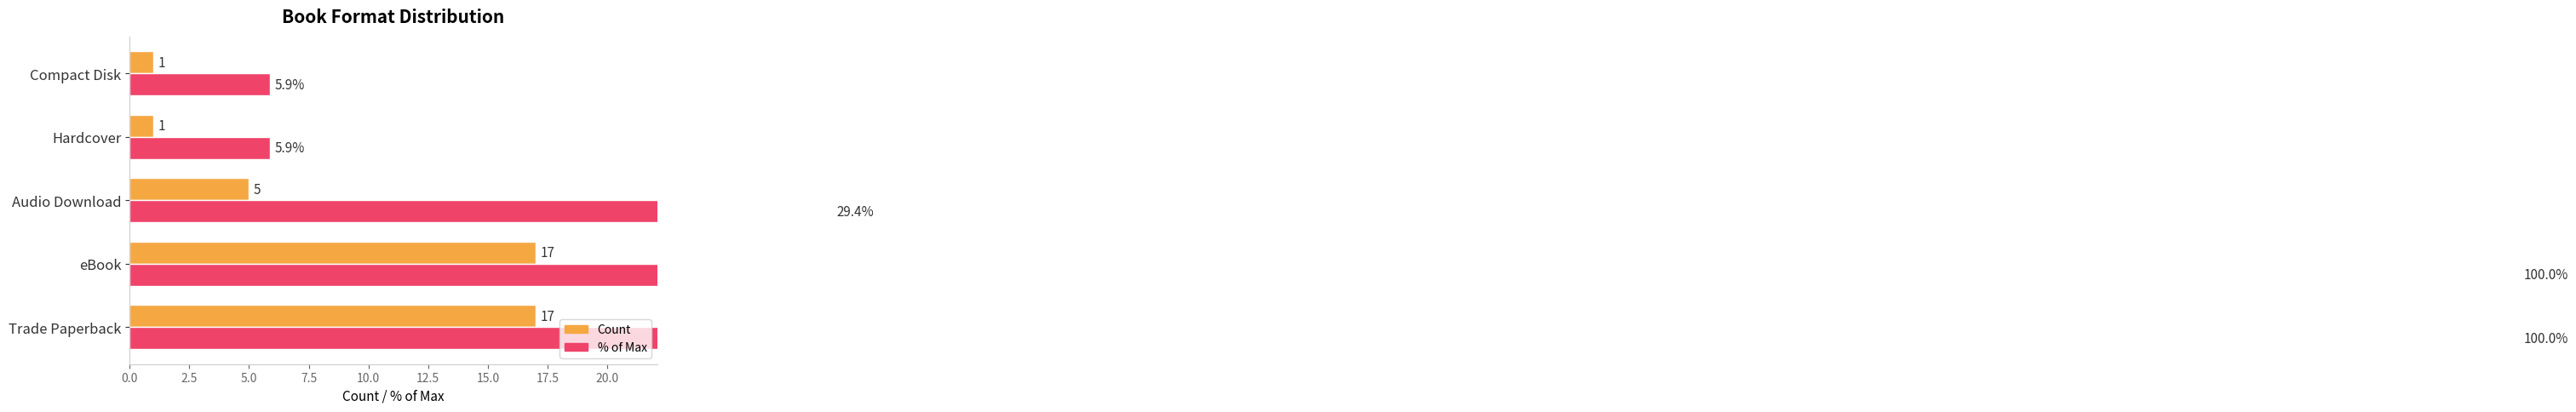

Count the Count values in the range 1 to 17.

5